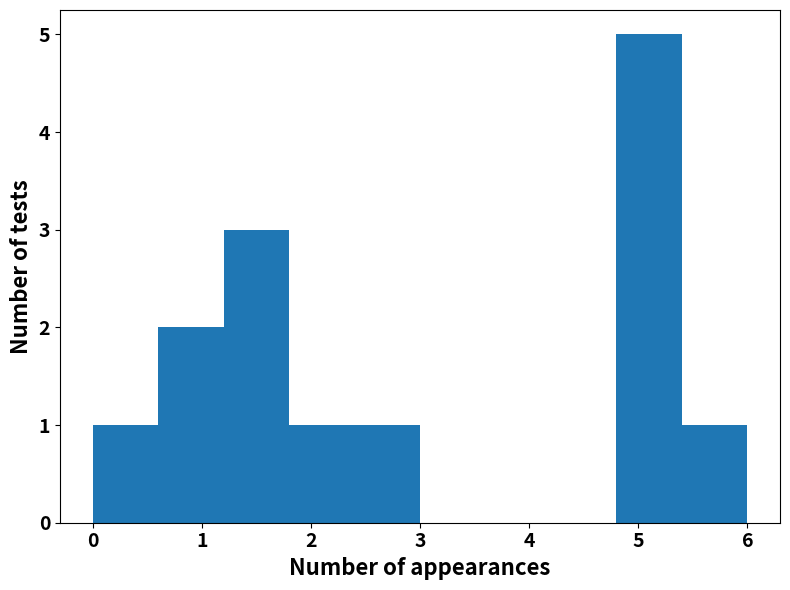

How tall is the bar that spans 5.4 to 6.0 on the x-axis? Neither the bar edges nor the heights are printed on the chart, so give them approximately, as read against the axes.

1